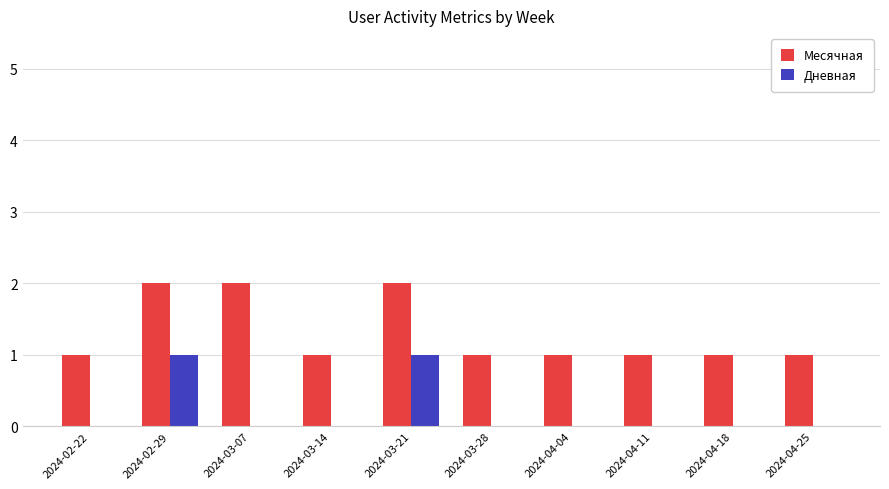

What is the sum of the Месячная values at 2024-03-28 and 2024-04-11?

2